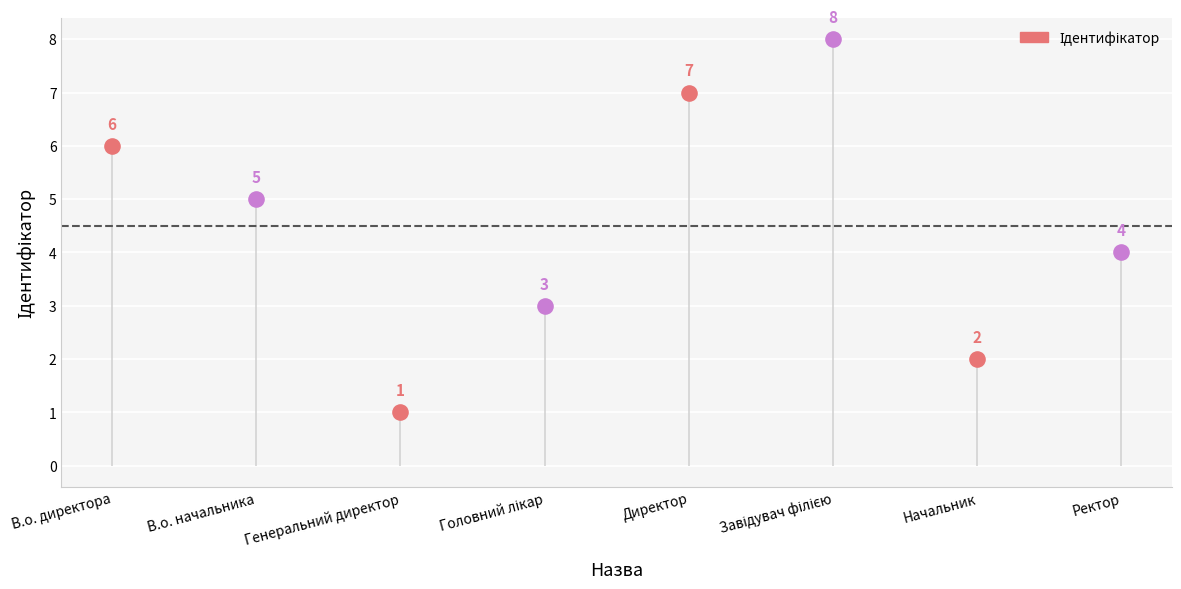

Approximately how many times larger is the value at Директор compared to Головний лікар?

2.3